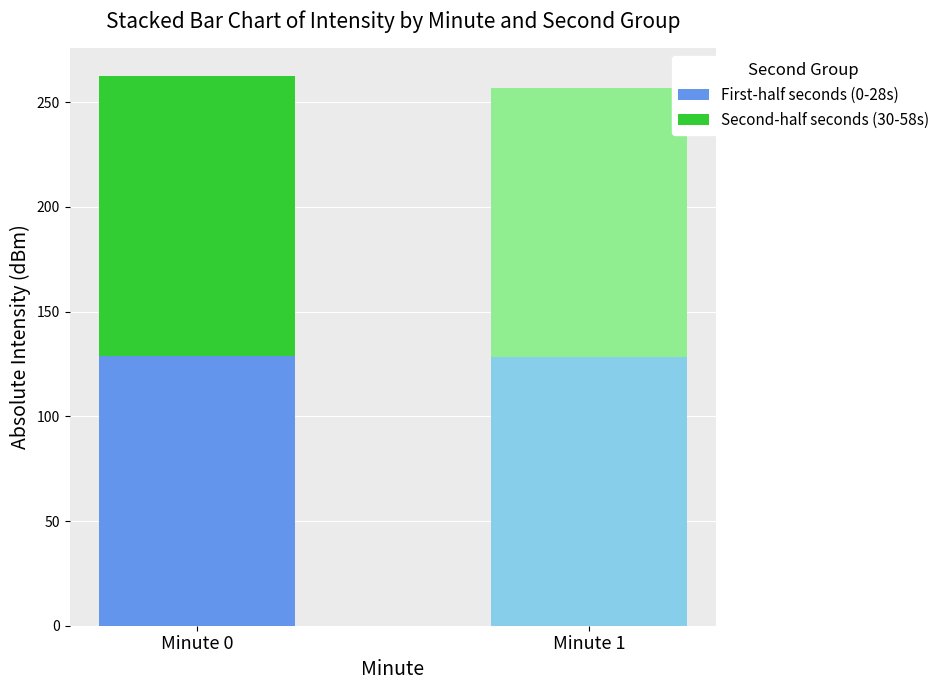

What is the highest value of the First-half seconds (0-28s) series?

128.9